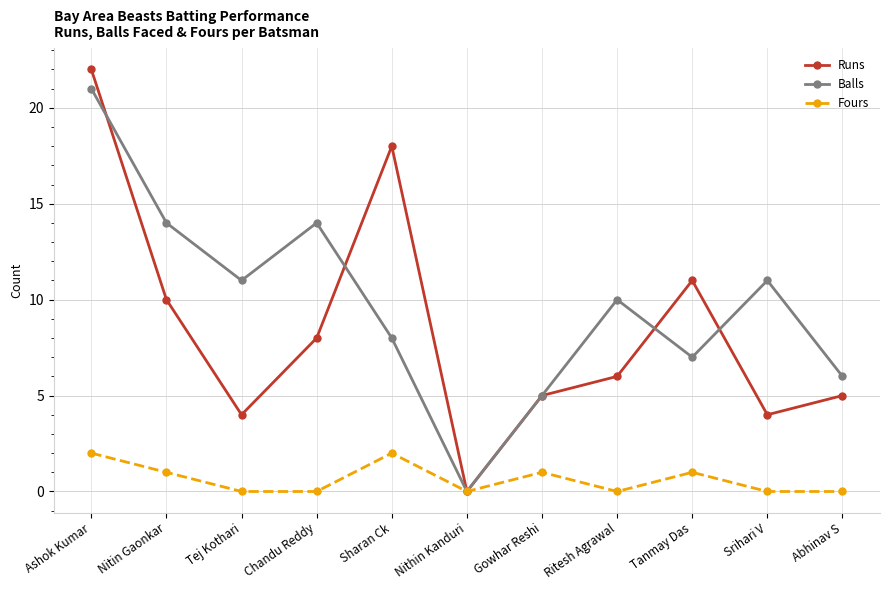

Where does the Runs series first go above 6?

Ashok Kumar